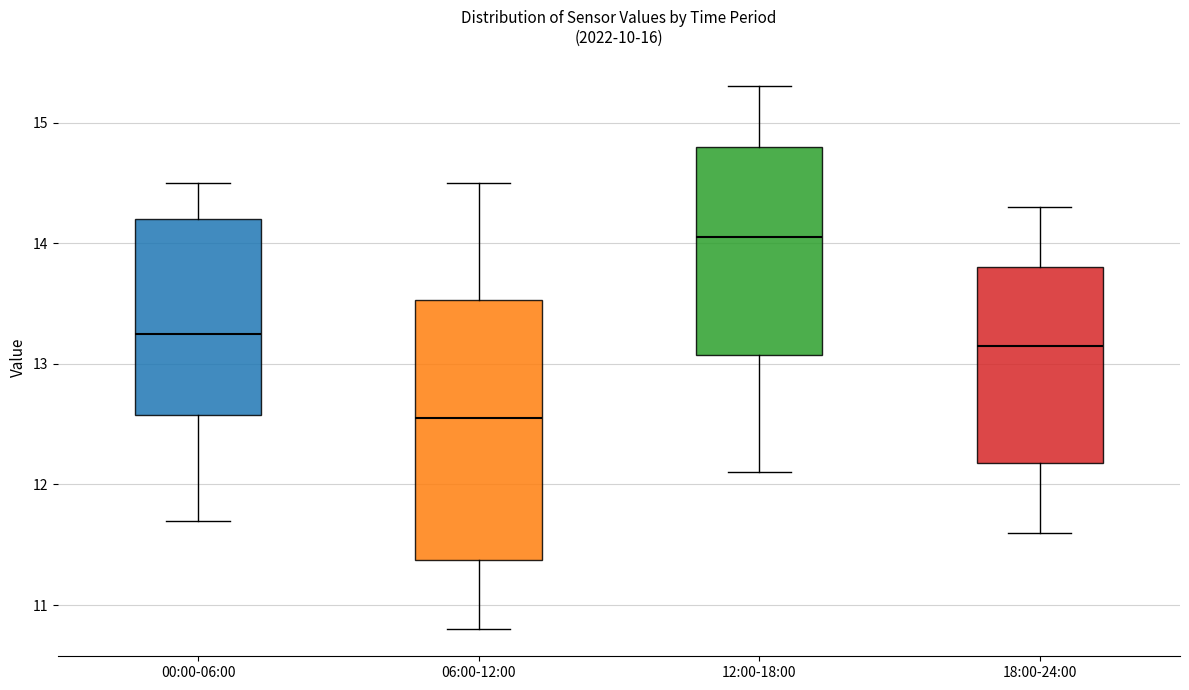

Reading left to right, read every box against the y-axis: the position of its median line, the range the box covers, and the ends of its whiskers. The values are not printed on the chart, so give them approximately, as read against the axis.

00:00-06:00: median 13.3, box 12.6 to 14.2, whiskers 11.7 to 14.5
06:00-12:00: median 12.6, box 11.4 to 13.5, whiskers 10.8 to 14.5
12:00-18:00: median 14.1, box 13.1 to 14.8, whiskers 12.1 to 15.3
18:00-24:00: median 13.2, box 12.2 to 13.8, whiskers 11.6 to 14.3